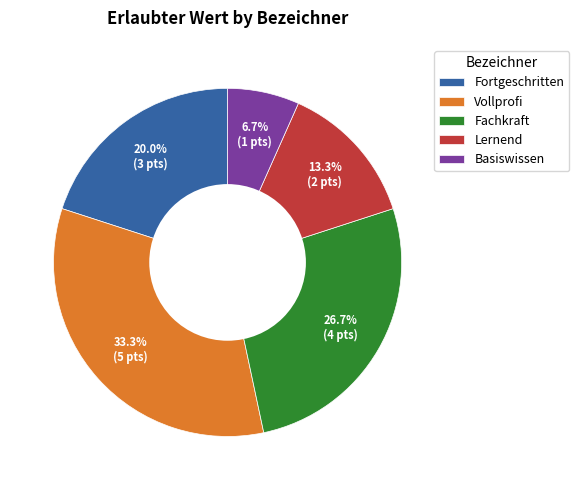

To the nearest percent, what is the average slice percentage?

20%